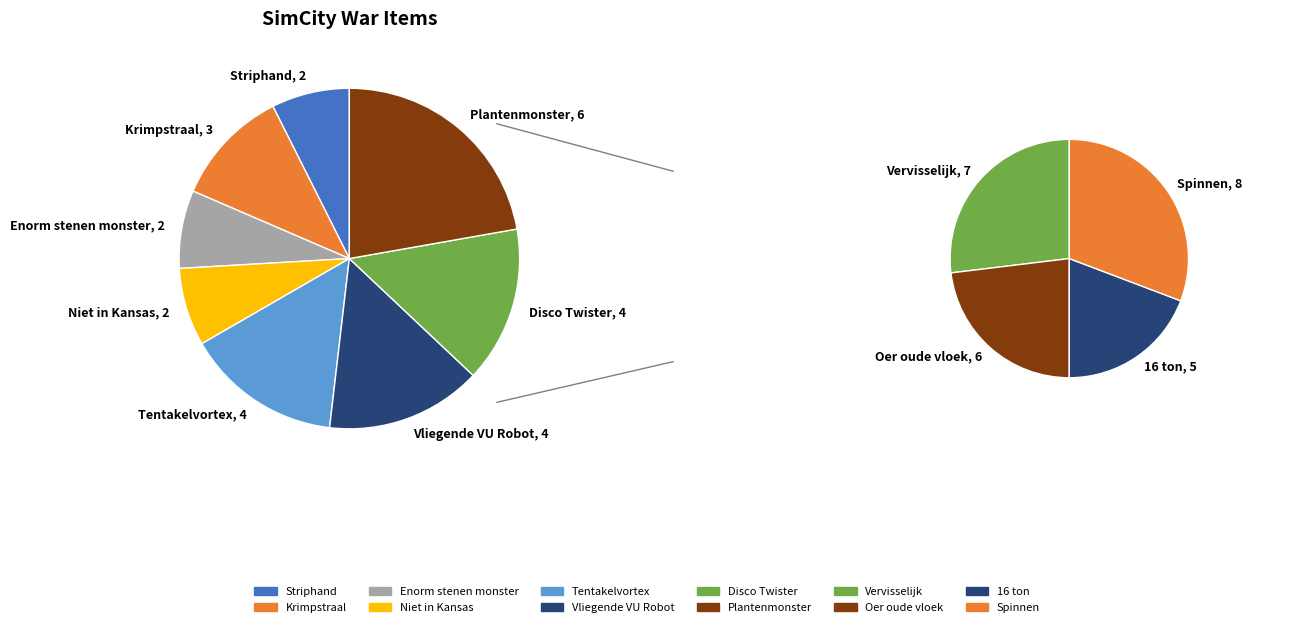

Approximately how many times larger is the value at Krimpstraal compared to Enorm stenen monster?

1.5